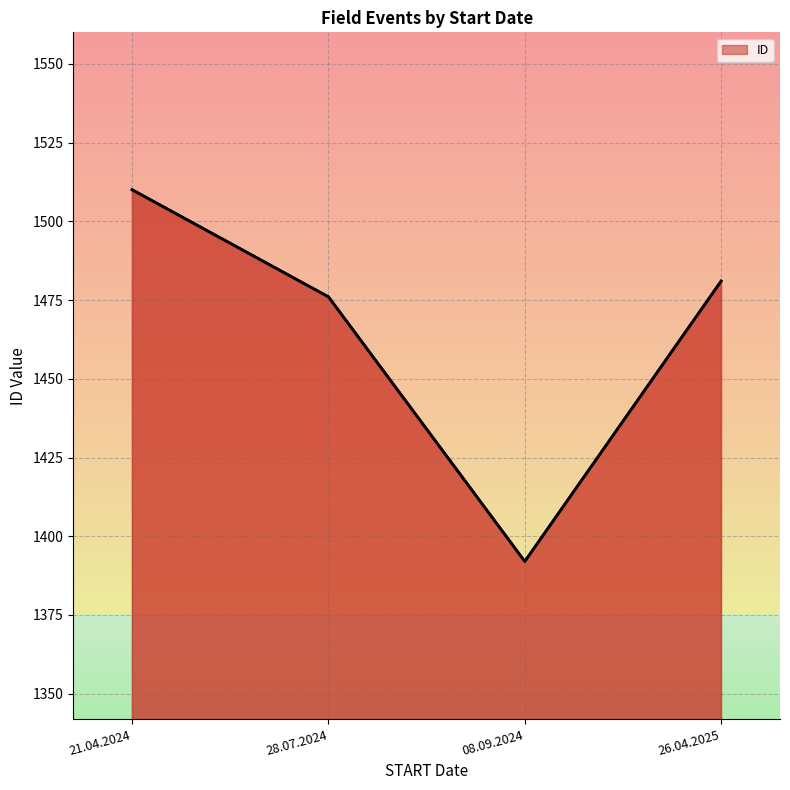

True or false: the data shows 891 at 08.09.2024.

False